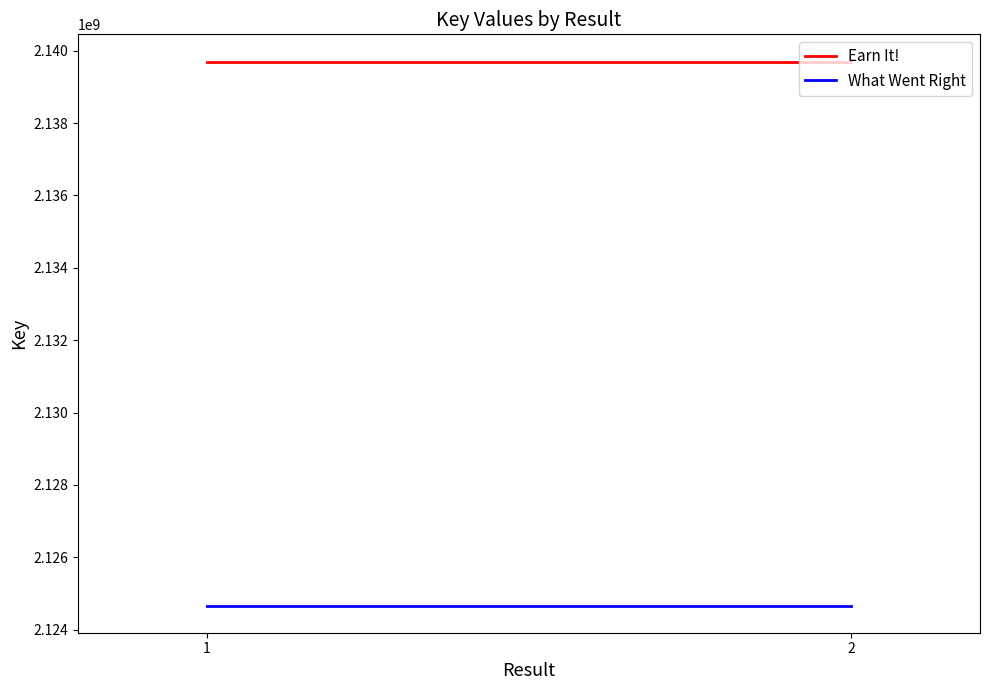

How many lines are shown in the chart?

2